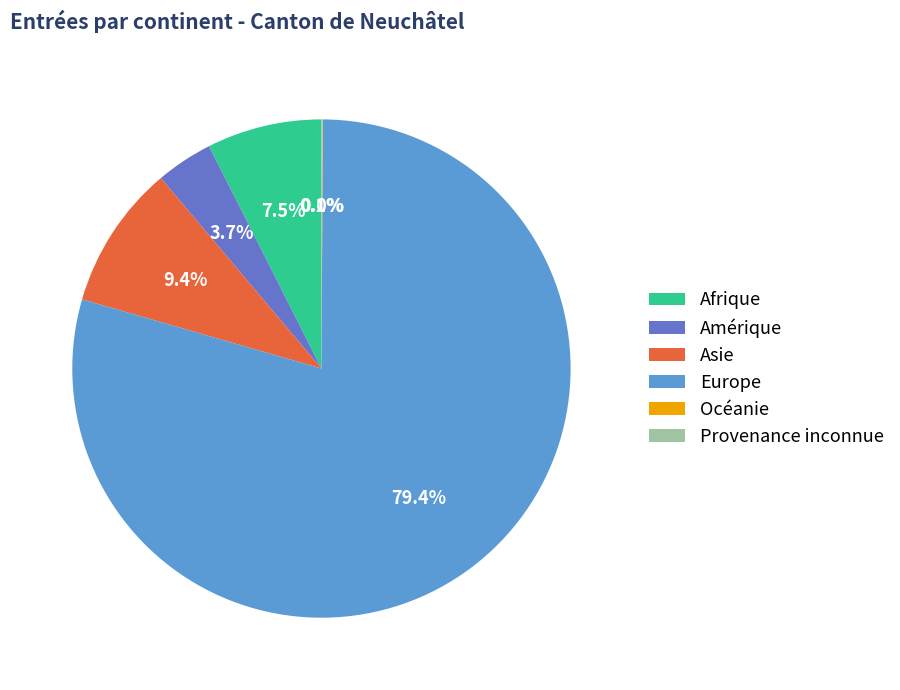

What is the largest slice in the pie chart?

Europe